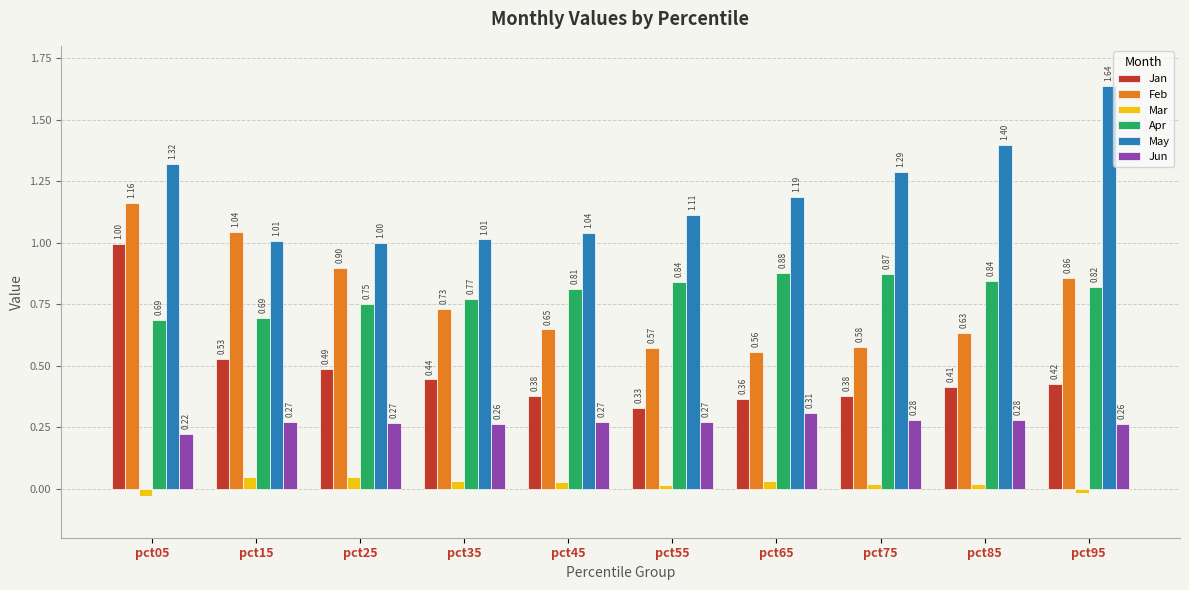

List the series in order of their peak value, lowest first.

Mar, Jun, Apr, Jan, Feb, May